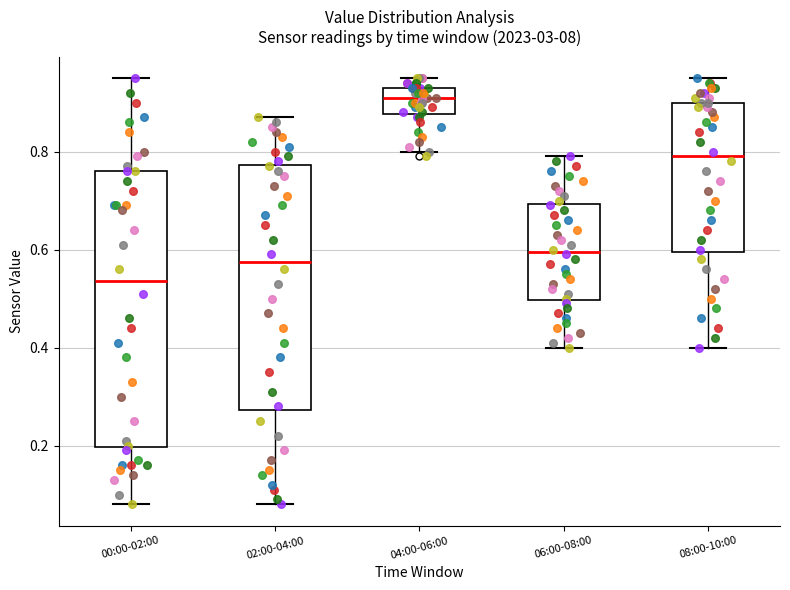

Comparing the boxes themselves (not the whiskers), which one is the tallest?

00:00-02:00